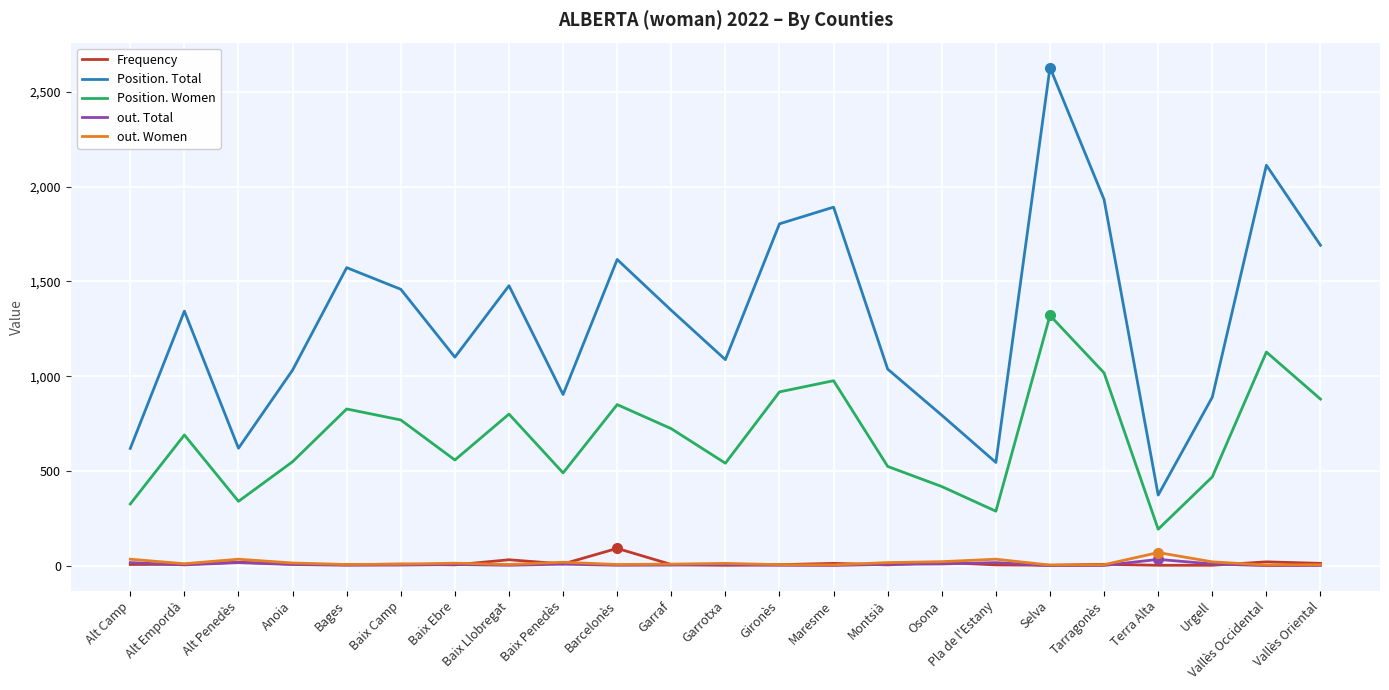

Is it true that out. Total equals 6 at Alt Empordà?

True